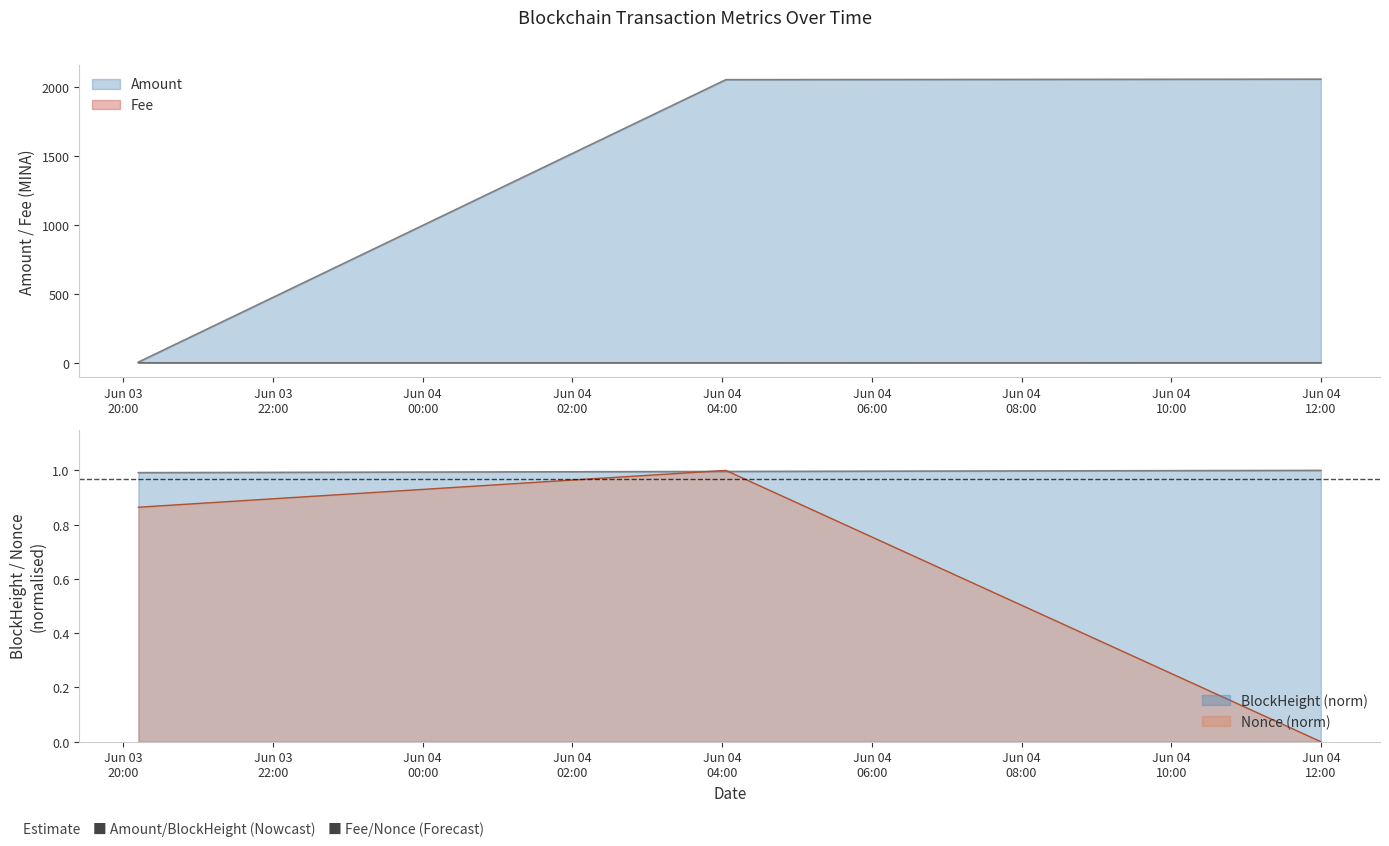

Which has a higher value, 2021-06-03 20:12:00 or 2021-06-04 12:00:00?

2021-06-04 12:00:00